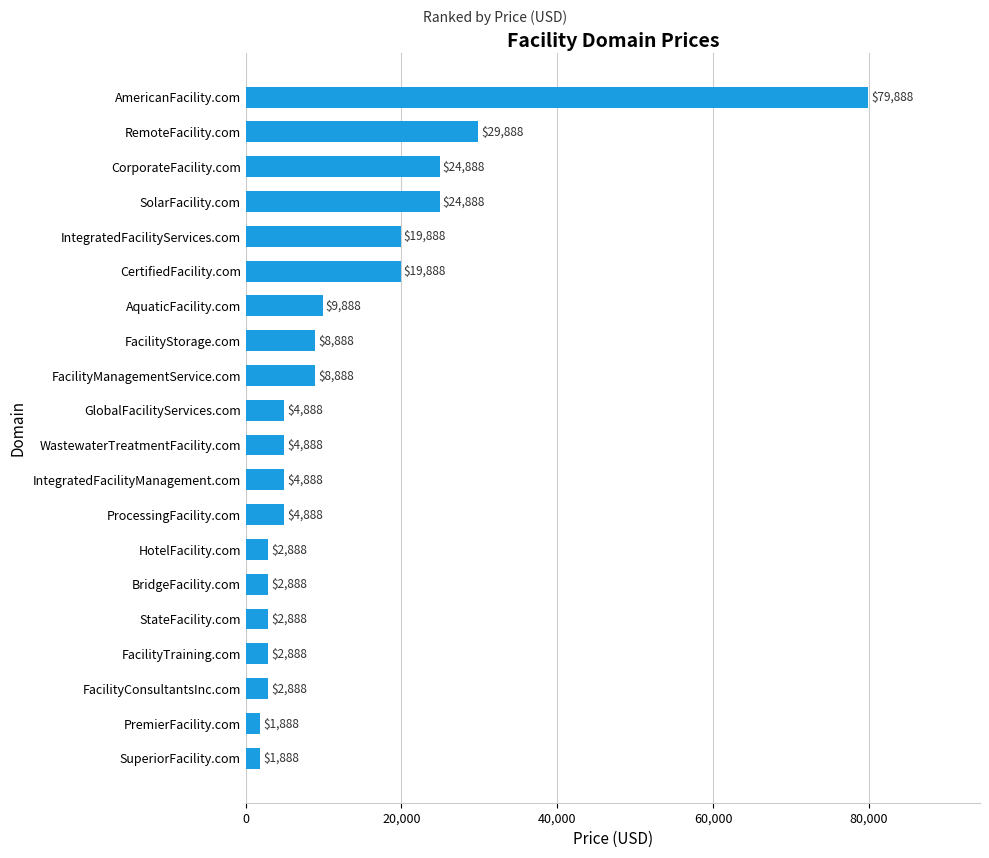

The chart shows a value of 19888 at CertifiedFacility.com. True or false?

True